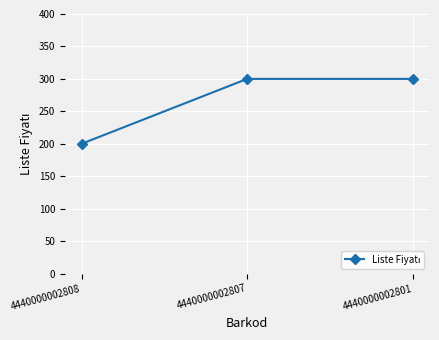

What is the maximum value shown in the chart?

300